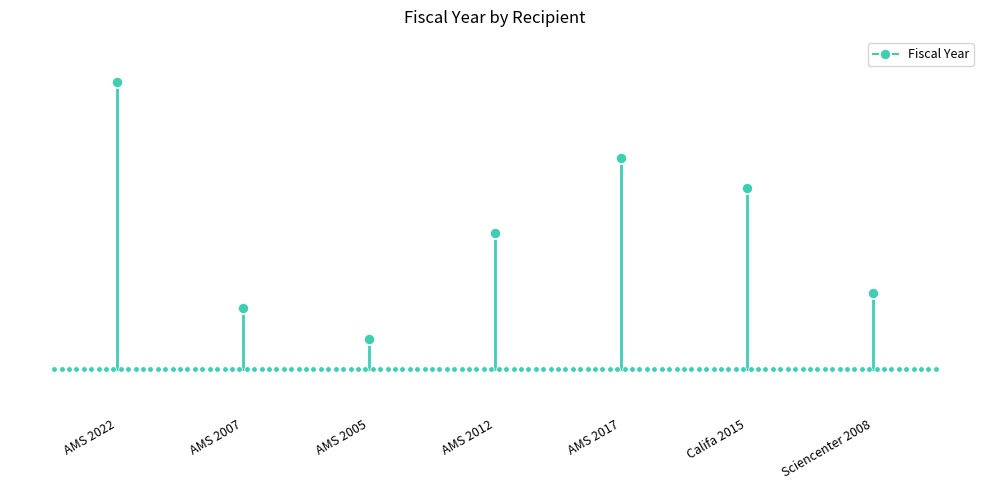

What is the sum of the values at AMS 2022 and AMS 2007?

4025